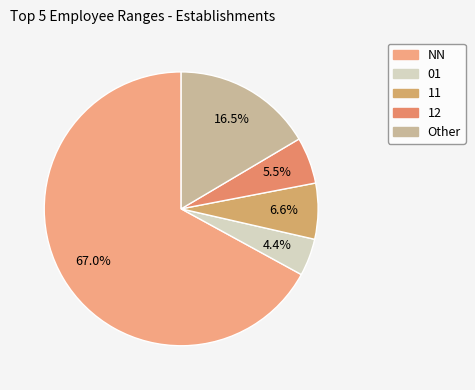

Does 11 account for over 50% of the chart?

No